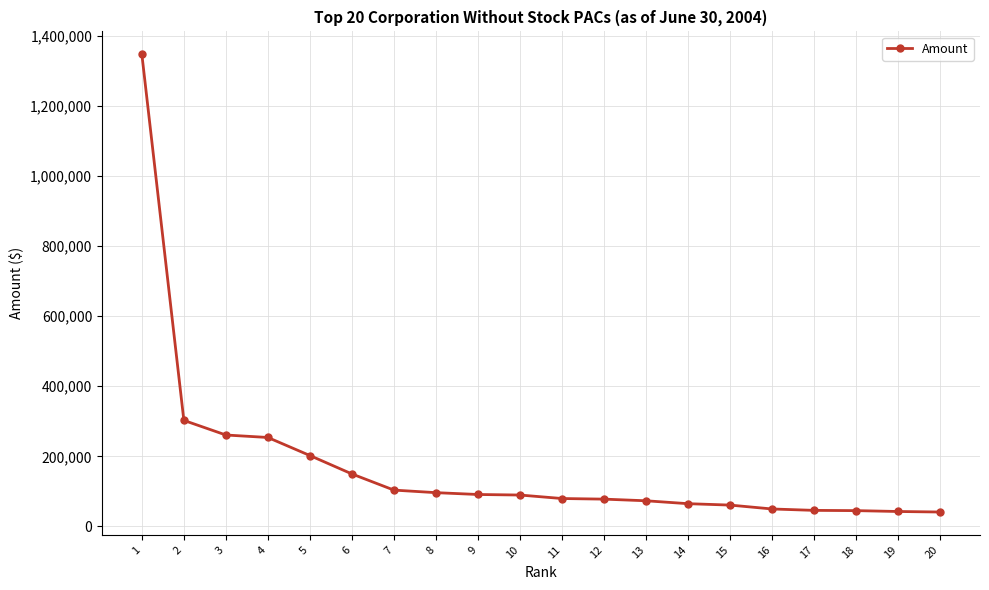

How many lines are shown in the chart?

1